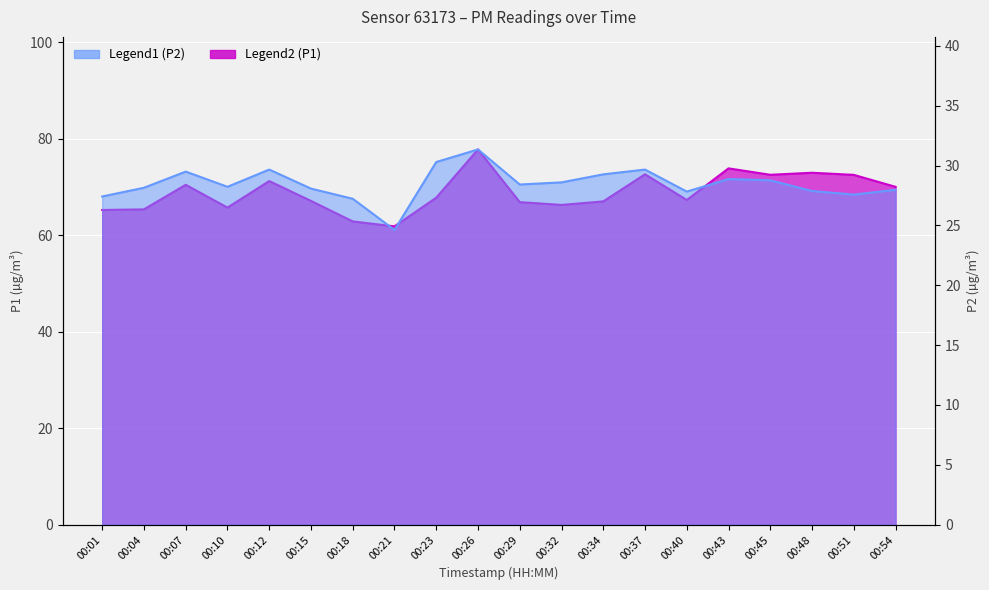

What is the approximate value of P2 at 00:26?

31.4